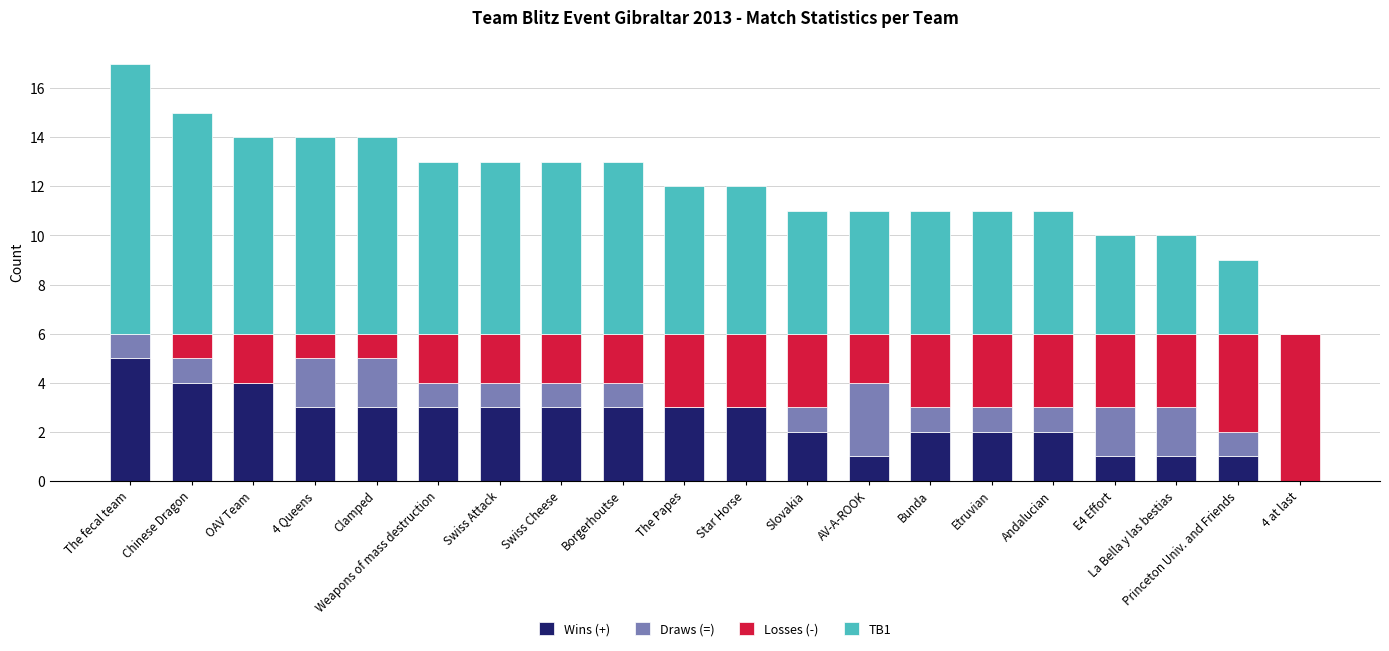

What is the maximum value for Wins (+)?

5